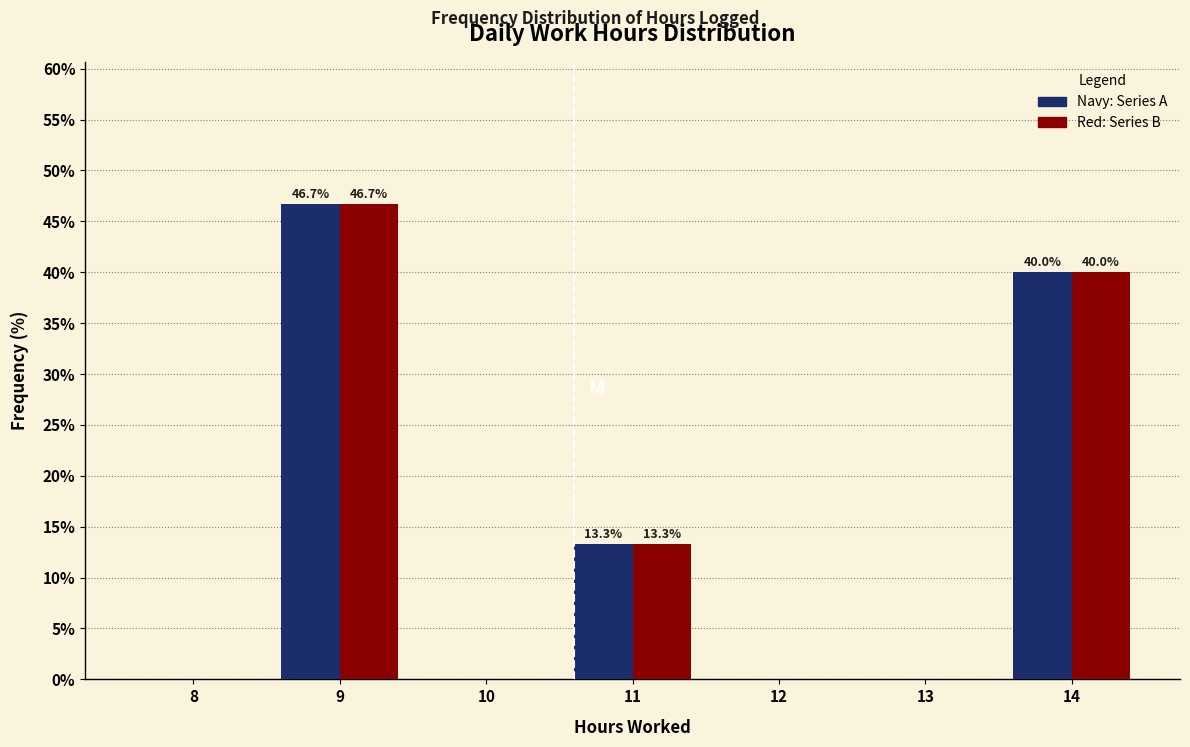

What is the maximum value shown in the chart?

46.7